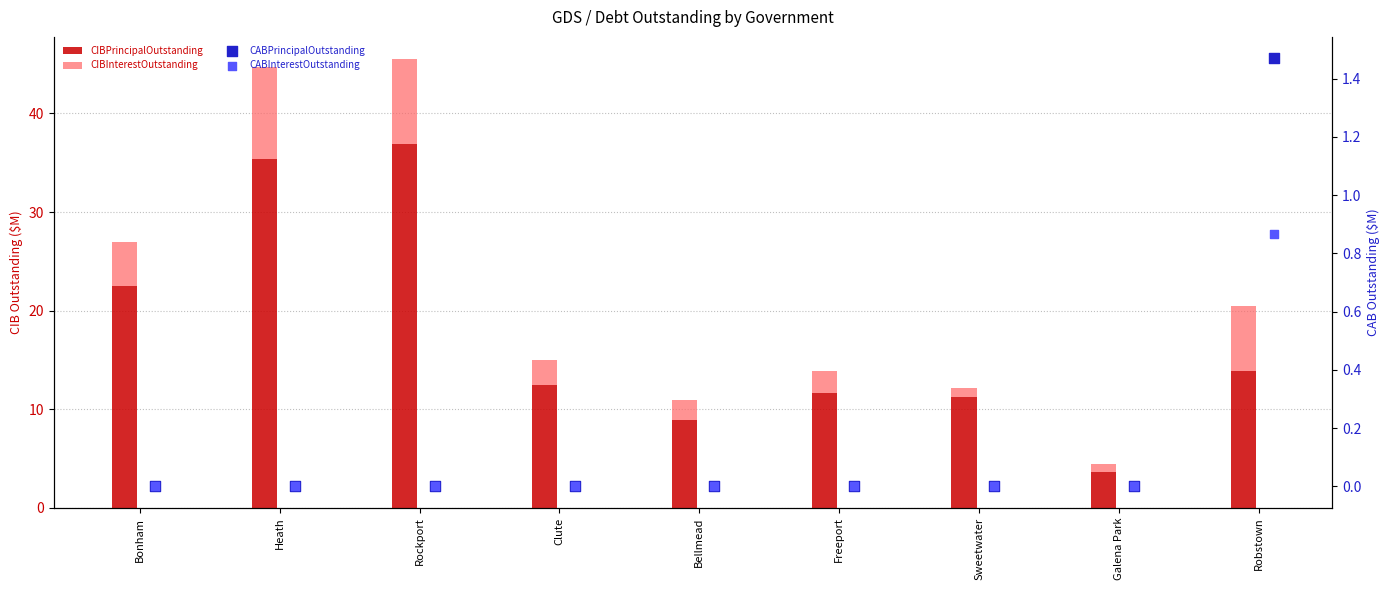

What are all the series names shown in the legend?

CIBPrincipalOutstanding, CIBInterestOutstanding, CABPrincipalOutstanding, CABInterestOutstanding